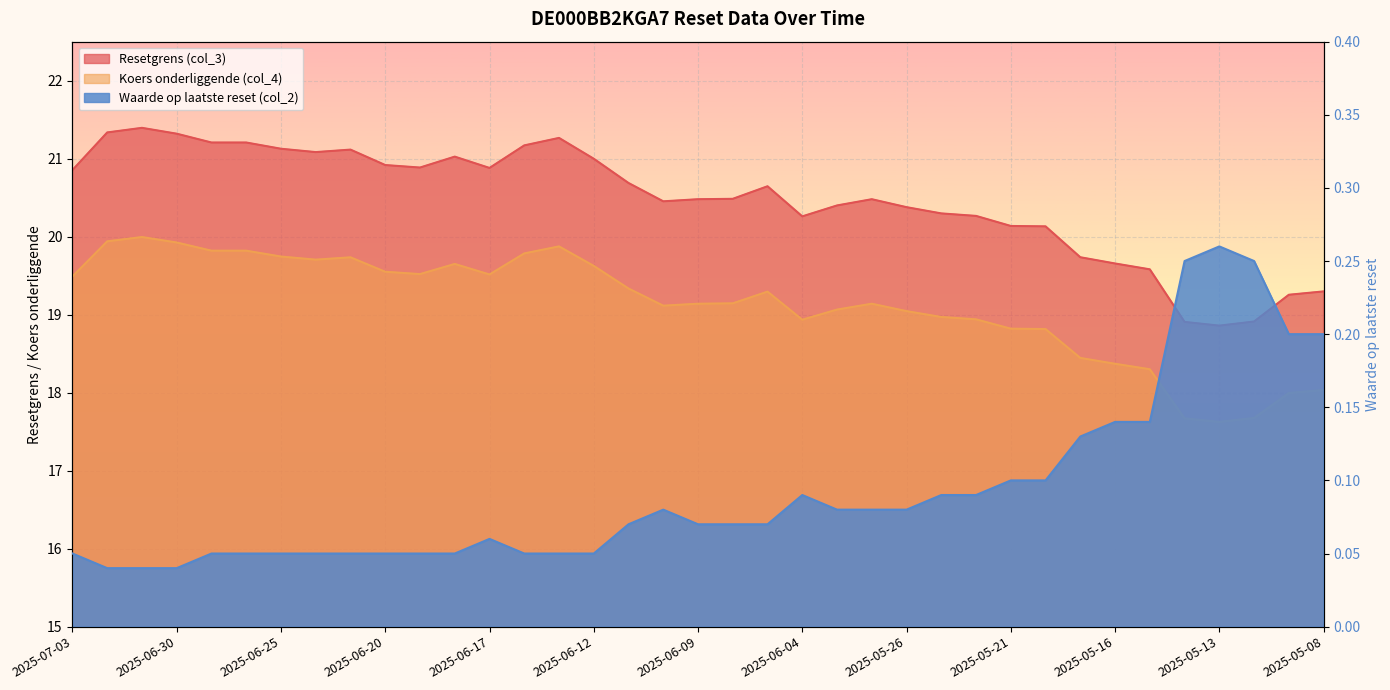

Which label corresponds to the largest value in the chart?

2025-07-01